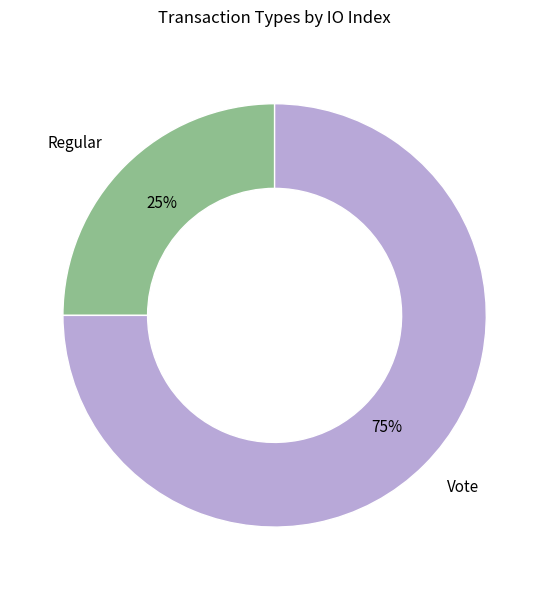

Rank the categories by value from lowest to highest.

Regular, Vote